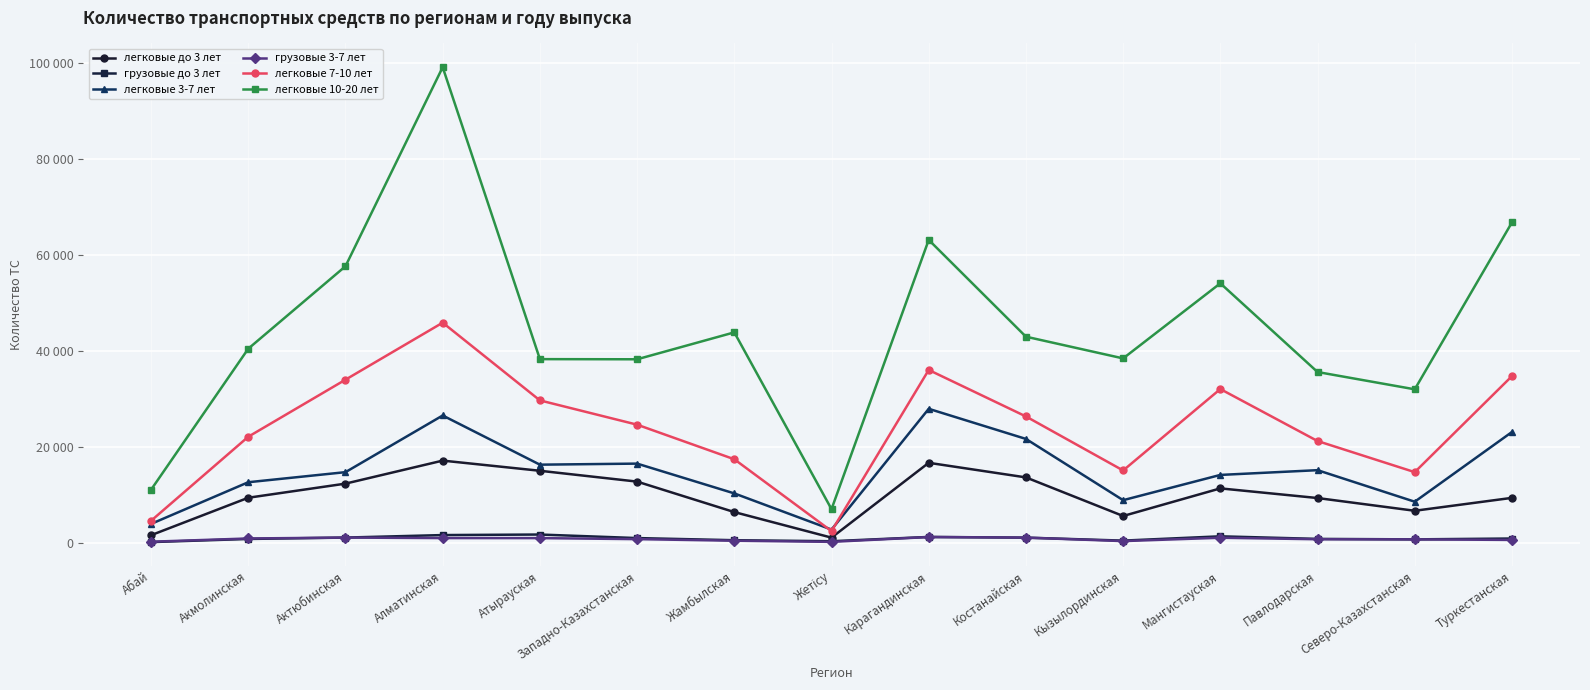

Reading right to left, extract all data points from this chart.

легковые до 3 лет: Туркестанская=9322	Северо-Казахстанская=6630	Павлодарская=9286	Мангистауская=11300	Кызылординская=5537	Костанайская=13591	Карагандинская=16636	Жетісу=1023	Жамбылская=6354	Западно-Казахстанская=12713	Атырауская=14974	Алматинская=17094	Актюбинская=12292	Акмолинская=9348	Абай=1533
грузовые до 3 лет: Туркестанская=838	Северо-Казахстанская=663	Павлодарская=758	Мангистауская=1297	Кызылординская=402	Костанайская=1023	Карагандинская=1169	Жетісу=275	Жамбылская=487	Западно-Казахстанская=932	Атырауская=1671	Алматинская=1559	Актюбинская=1037	Акмолинская=747	Абай=91
легковые 3-7 лет: Туркестанская=23064	Северо-Казахстанская=8517	Павлодарская=15100	Мангистауская=14108	Кызылординская=8838	Костанайская=21619	Карагандинская=27903	Жетісу=2702	Жамбылская=10252	Западно-Казахстанская=16468	Атырауская=16247	Алматинская=26509	Актюбинская=14686	Акмолинская=12584	Абай=3887
грузовые 3-7 лет: Туркестанская=547	Северо-Казахстанская=663	Павлодарская=688	Мангистауская=1000	Кызылординская=299	Костанайская=1027	Карагандинская=1150	Жетісу=140	Жамбылская=378	Западно-Казахстанская=711	Атырауская=924	Алматинская=931	Актюбинская=1035	Акмолинская=848	Абай=172
легковые 7-10 лет: Туркестанская=34723	Северо-Казахстанская=14688	Павлодарская=21180	Мангистауская=32025	Кызылординская=15036	Костанайская=26309	Карагандинская=36009	Жетісу=2386	Жамбылская=17376	Западно-Казахстанская=24592	Атырауская=29658	Алматинская=45875	Актюбинская=33980	Акмолинская=22077	Абай=4542
легковые 10-20 лет: Туркестанская=66792	Северо-Казахстанская=31969	Павлодарская=35578	Мангистауская=54088	Кызылординская=38418	Костанайская=42951	Карагандинская=63147	Жетісу=6967	Жамбылская=43853	Западно-Казахстанская=38236	Атырауская=38267	Алматинская=99180	Актюбинская=57649	Акмолинская=40446	Абай=11021